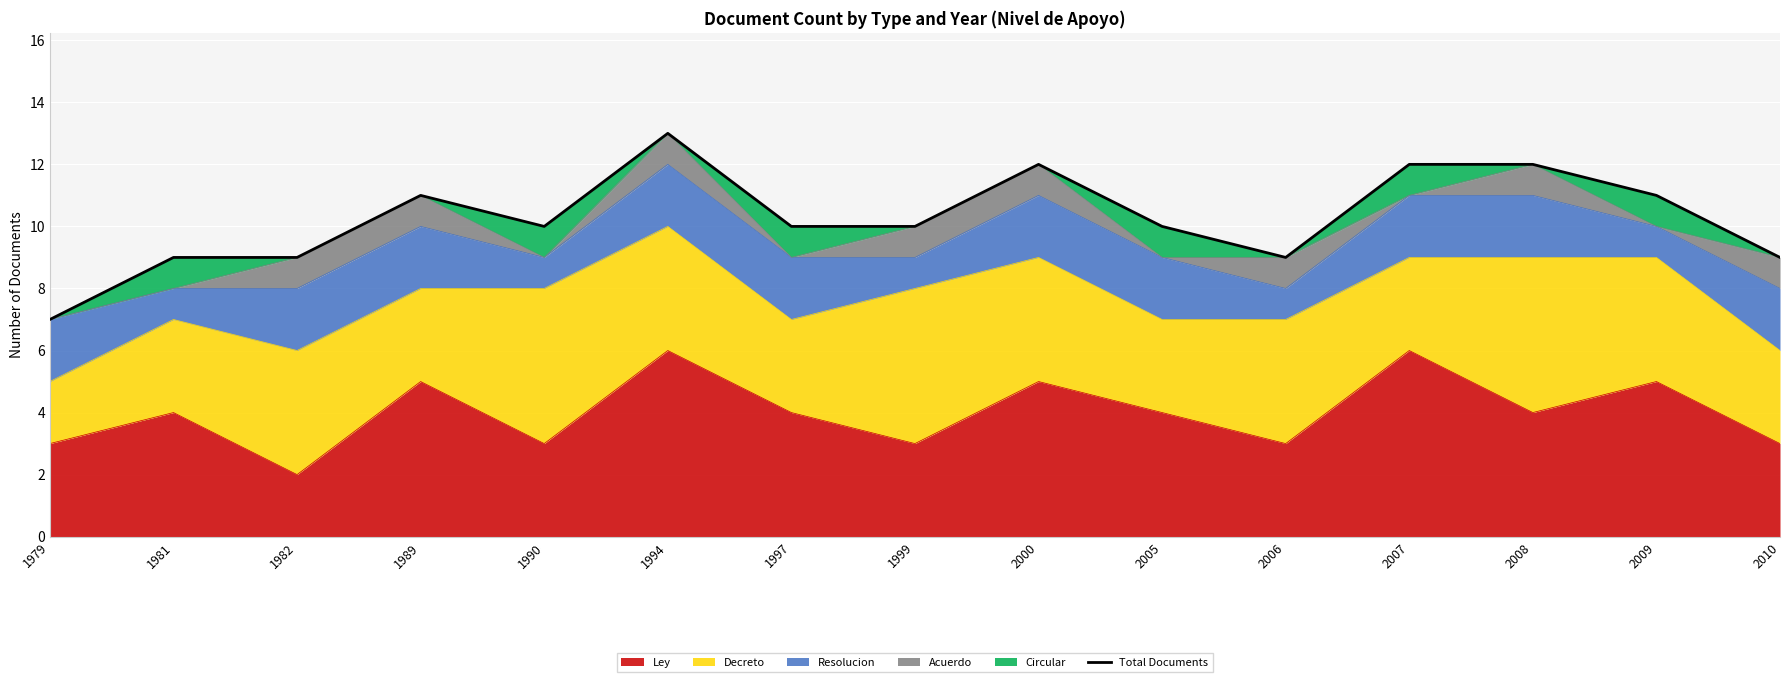

Reading left to right, what are all the values shown in this chart?

7	9	9	11	10	13	10	10	12	10	9	12	12	11	9